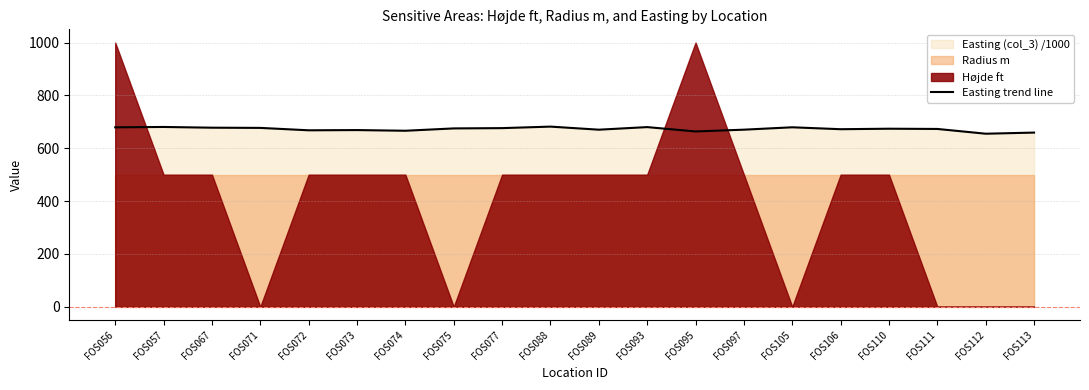

At which category does the data reach its first local peak?

FOS057